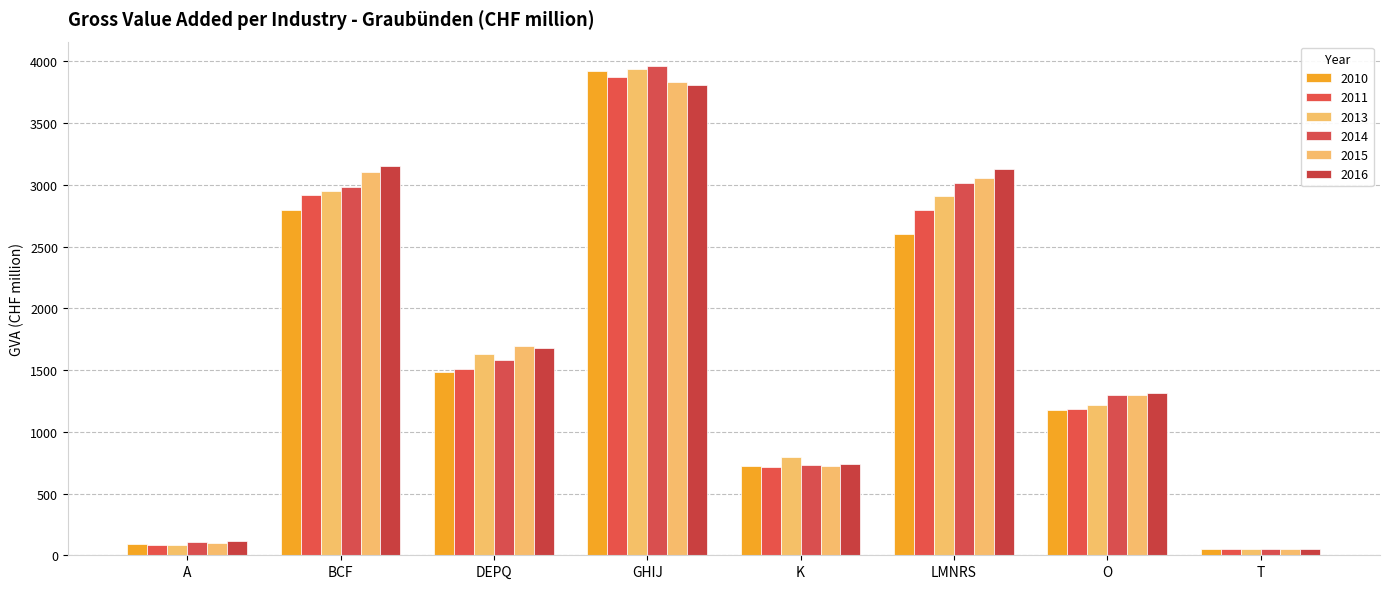

What is the difference between the maximum and minimum values in the 2014 series?

3913.4